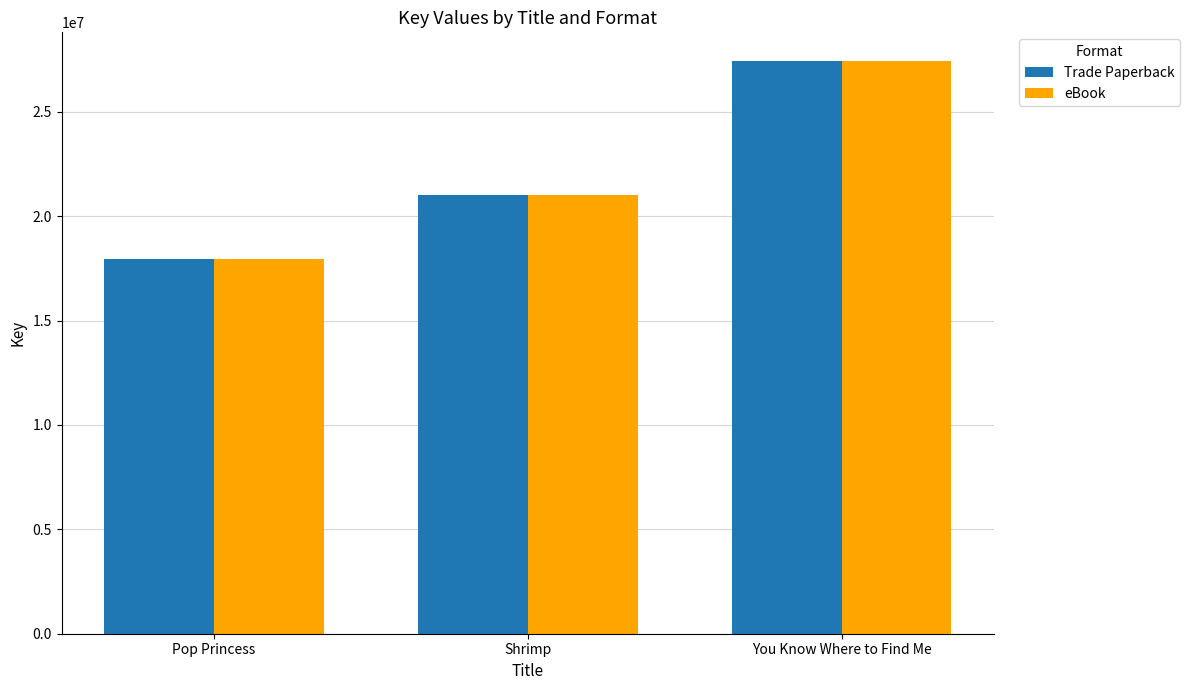

Rank the categories by Trade Paperback value from highest to lowest.

You Know Where to Find Me, Shrimp, Pop Princess